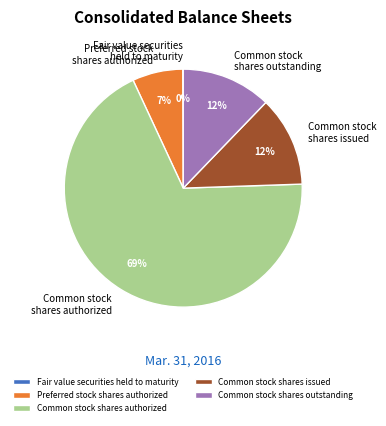

Which has a higher value, Common stock shares issued or Preferred stock shares authorized?

Common stock shares issued